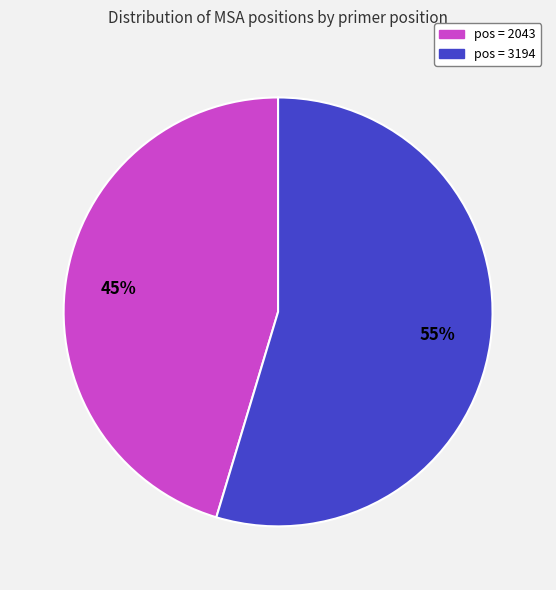

Is there any slice that represents more than half of the pie?

Yes